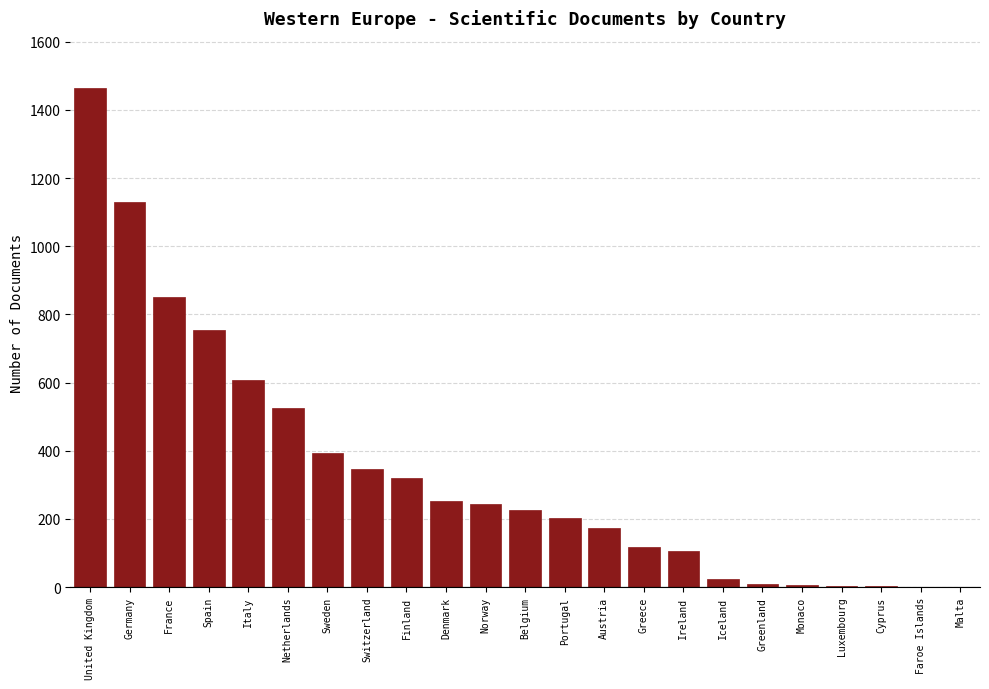

Approximately how many times larger is the value at Spain compared to Sweden?

1.9